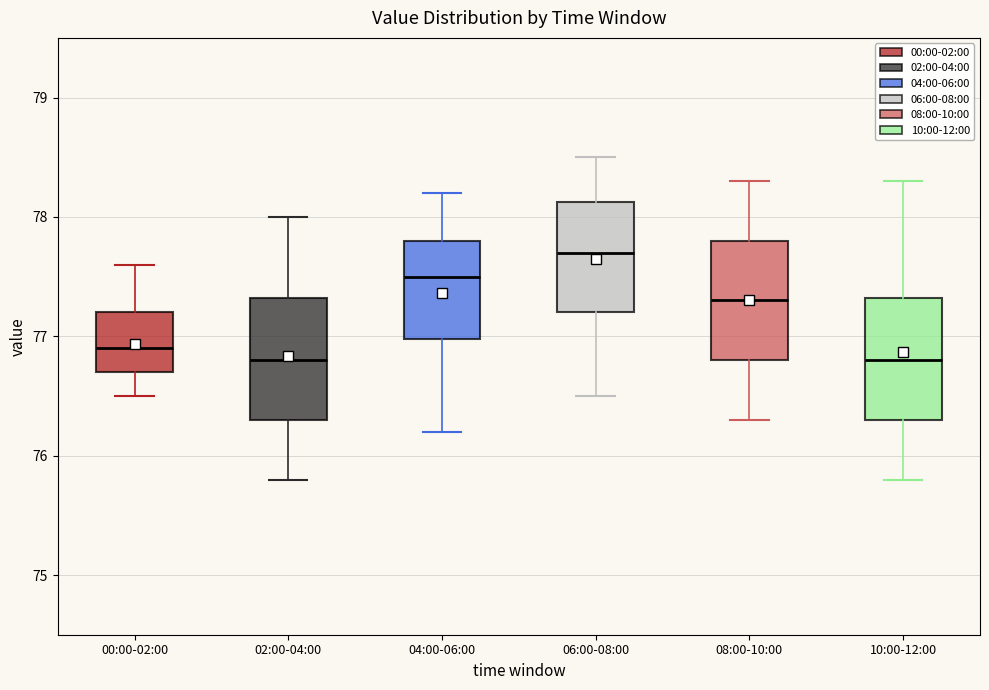

Where is the upper edge of the box for 00:00-02:00 on the y-axis? The values are not printed on the chart, so give them approximately, as read against the axis.

77.2